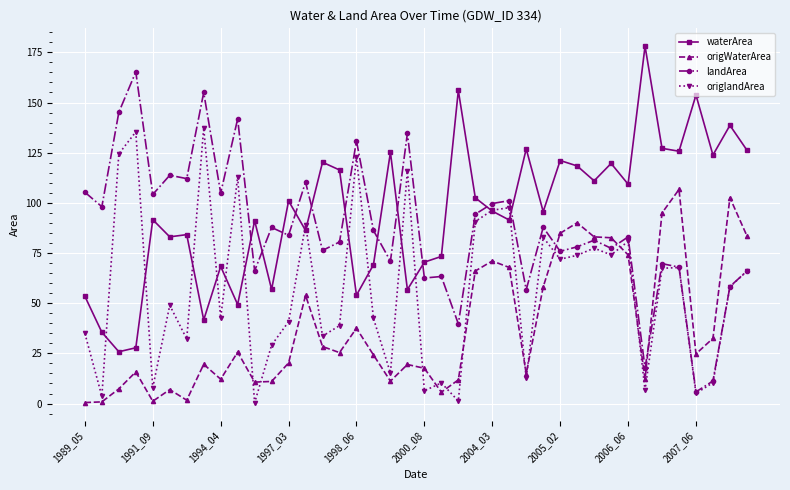

True or false: origWaterArea has more than 1 points higher than both neighbors.

True